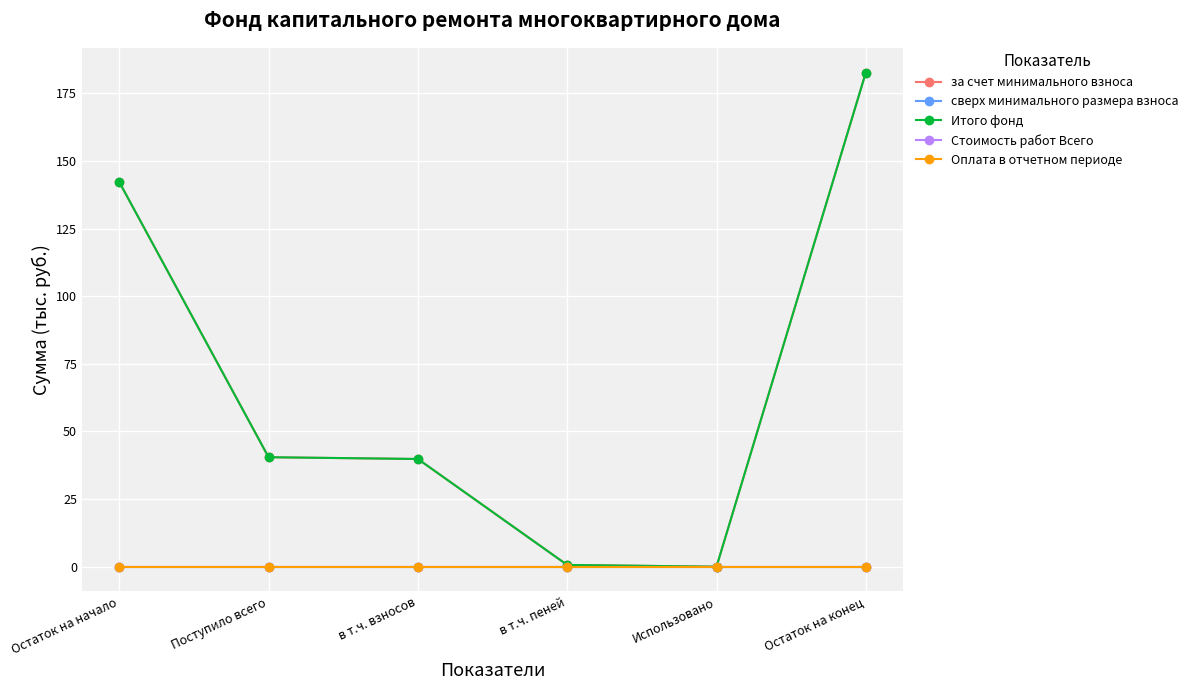

True or false: Итого фонд and за счет минимального взноса intersect in this chart.

False